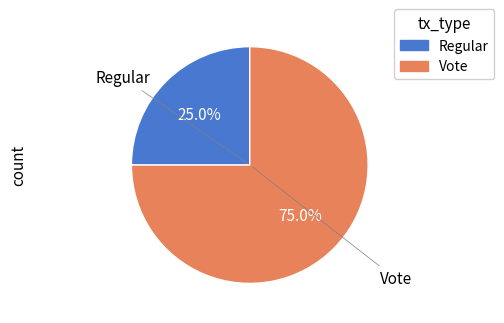

To the nearest percent, what is the difference between the Vote and Regular slice percentages?

50%